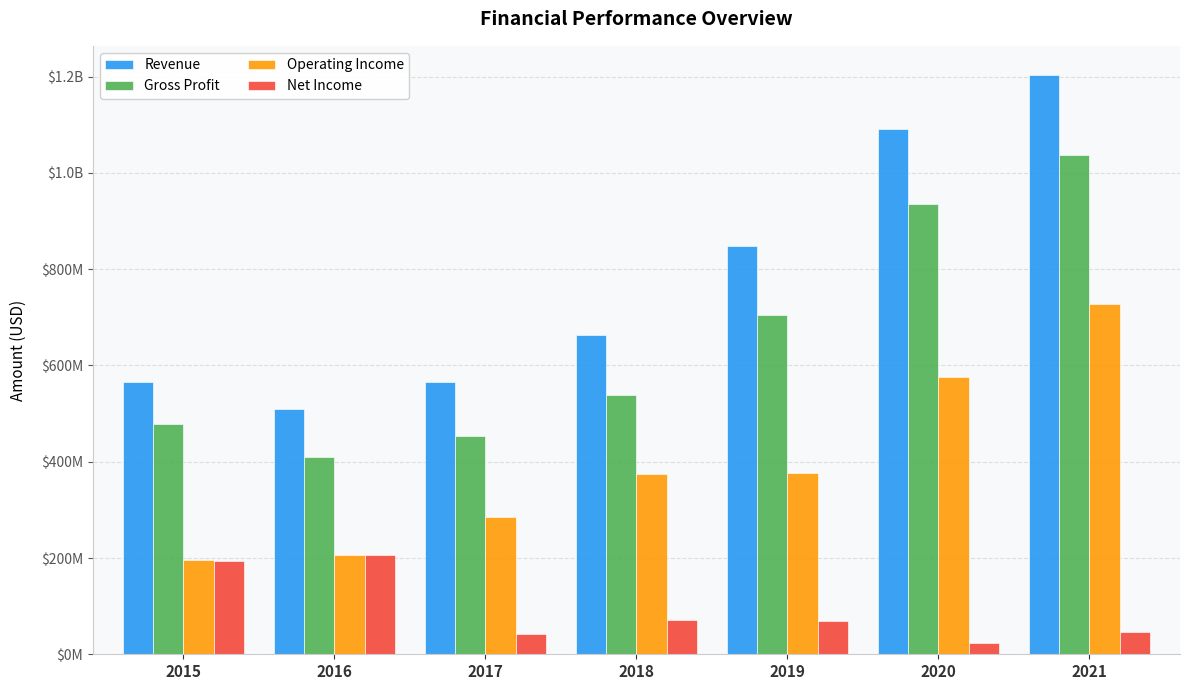

At which category is the sum across all series the highest?

2021